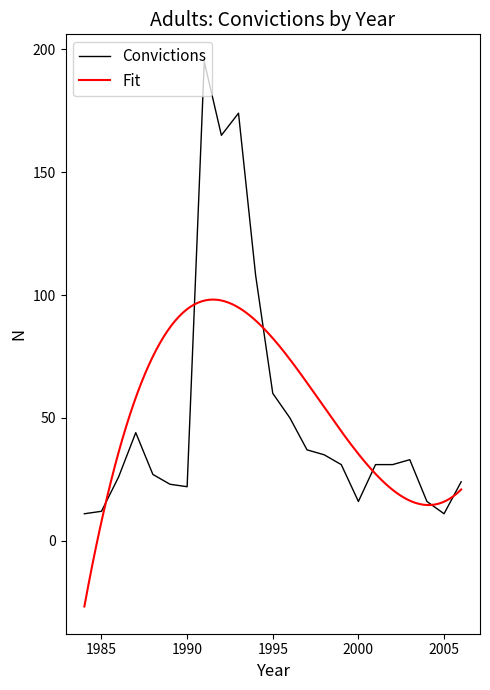

Where is the first local maximum?

1987